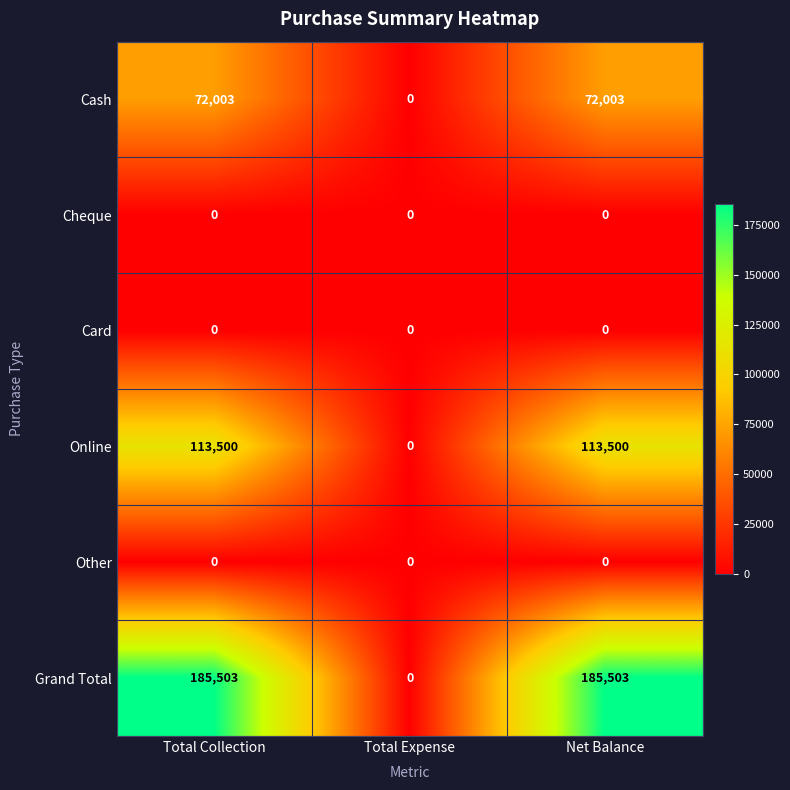

How many categories are shown in the chart?

3